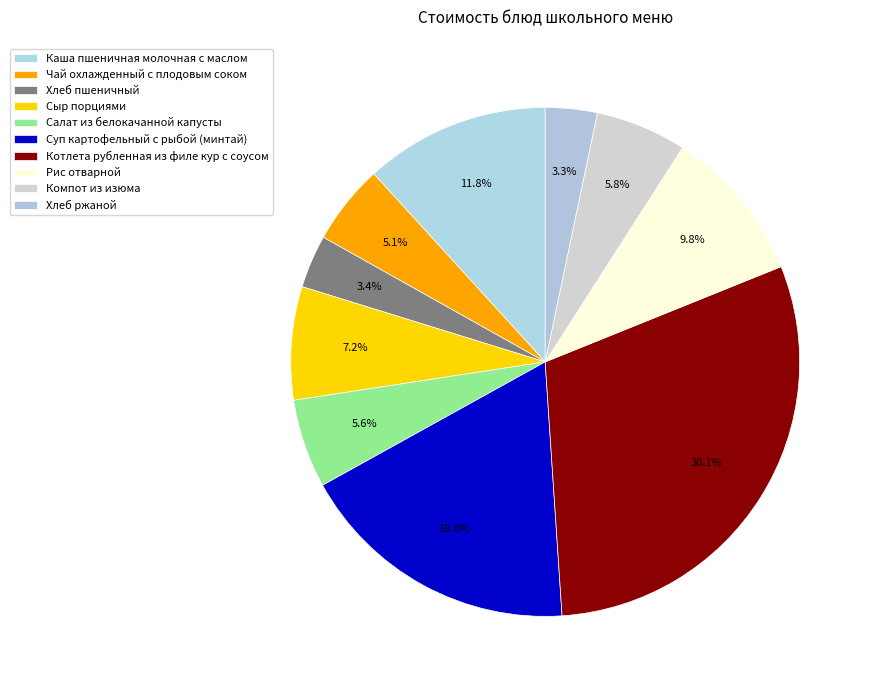

Is there a majority slice in this chart?

No